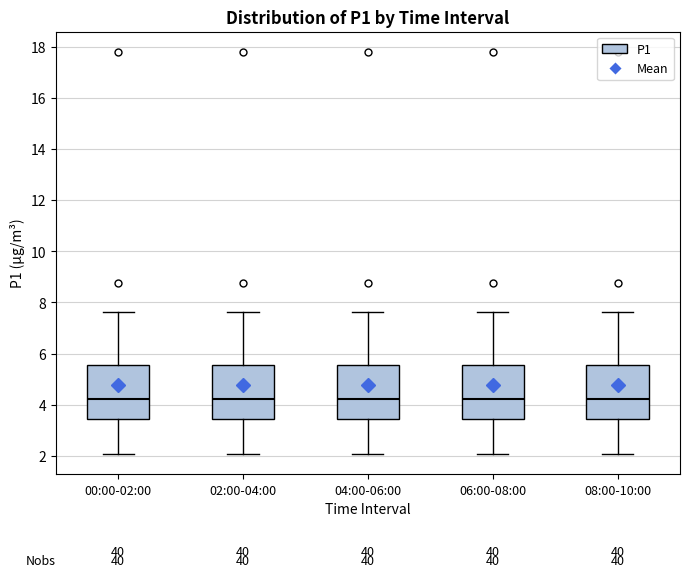

Where does the upper whisker of the box for 06:00-08:00 end on the y-axis? The values are not printed on the chart, so give them approximately, as read against the axis.

7.6